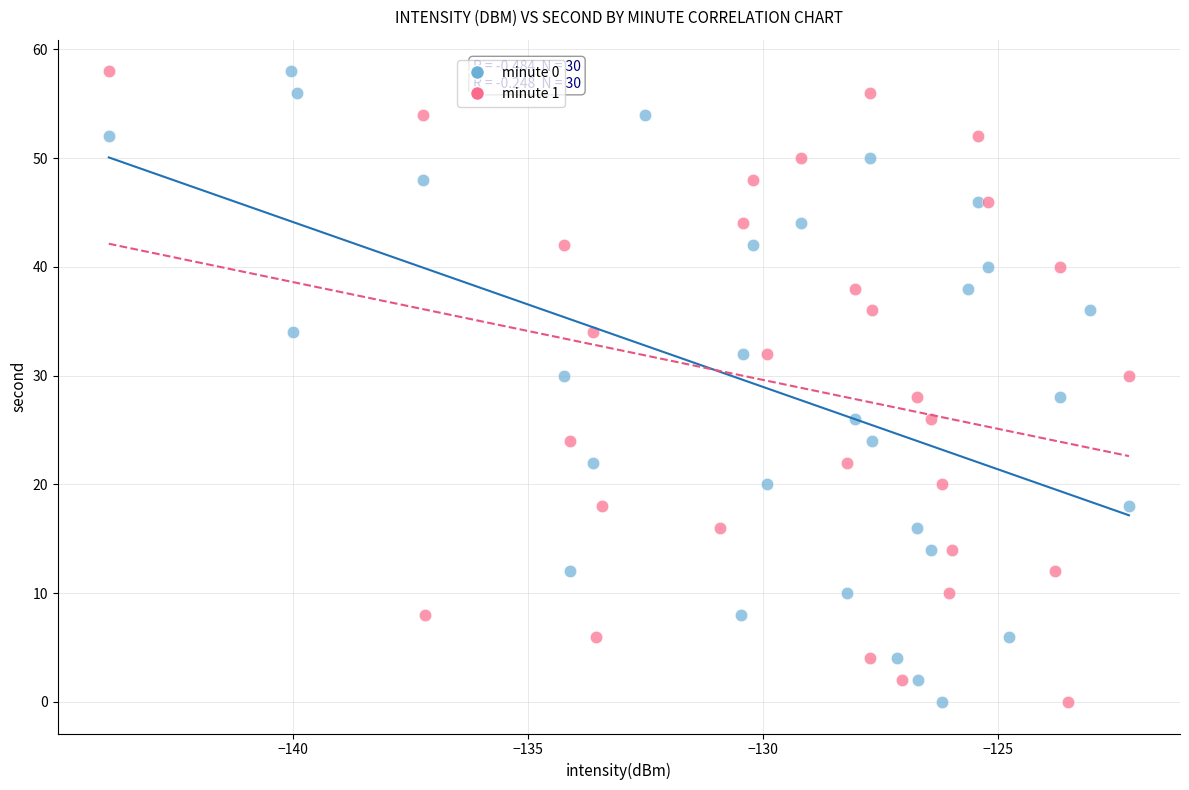

What are all the series names shown in the legend?

minute 0, minute 1